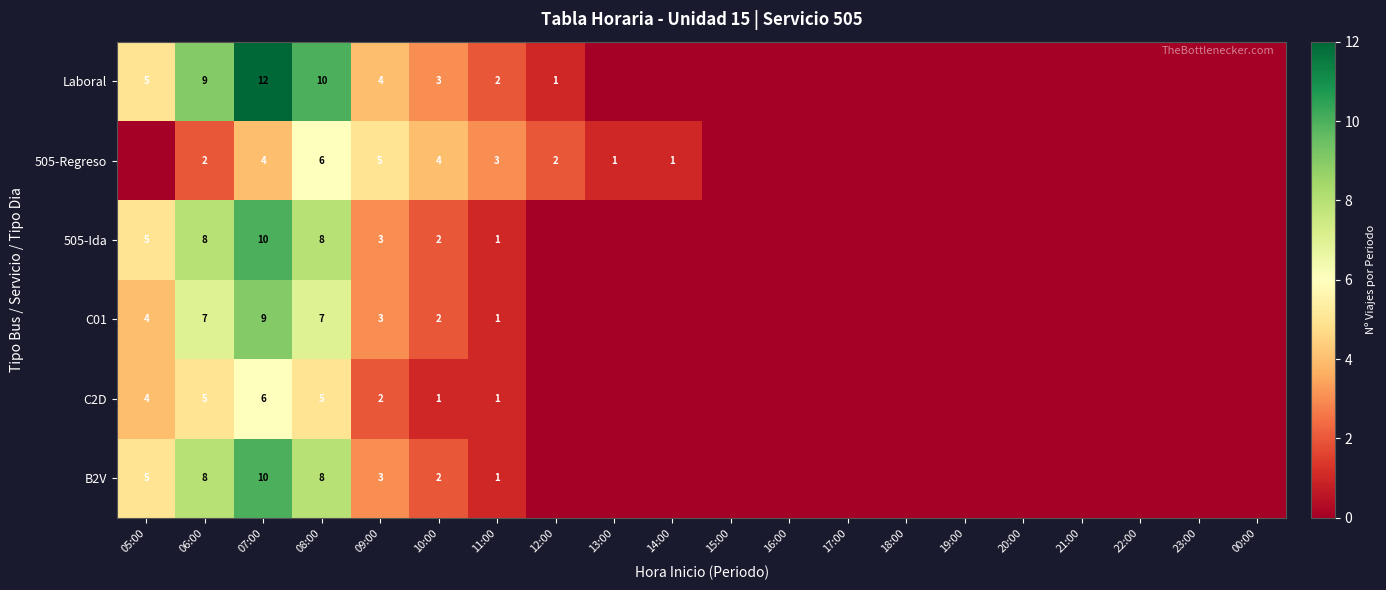

Is it true that Laboral equals 12 at 07:00?

True